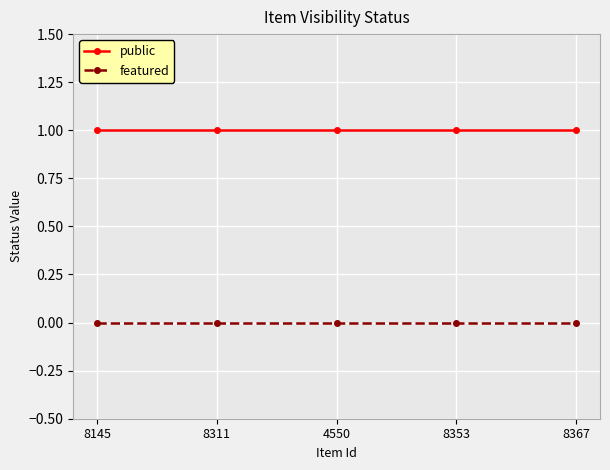

What is the label of the 2nd point from the left?

8311